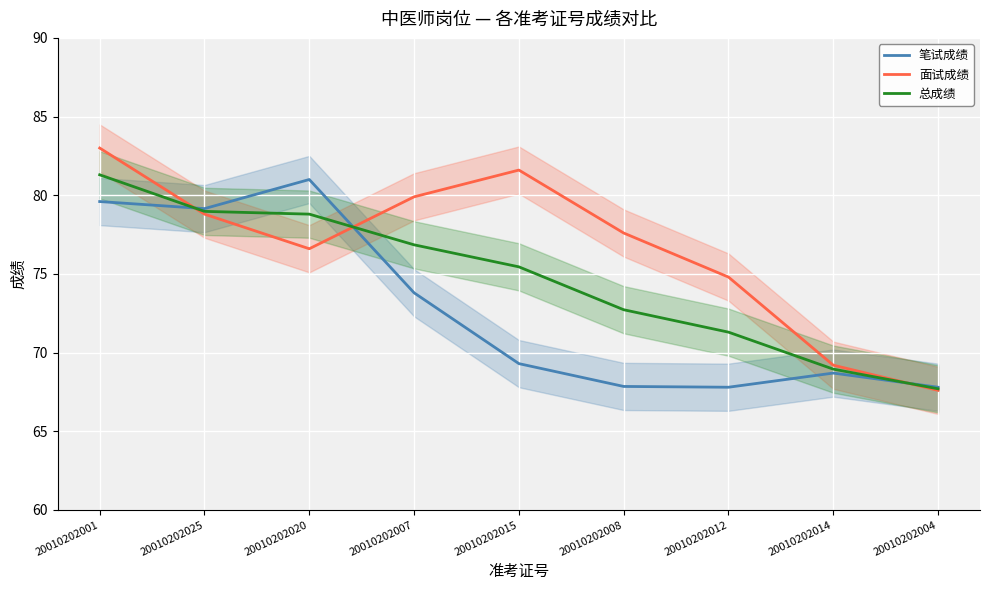

What is the average value of the 面试成绩 series?

76.6